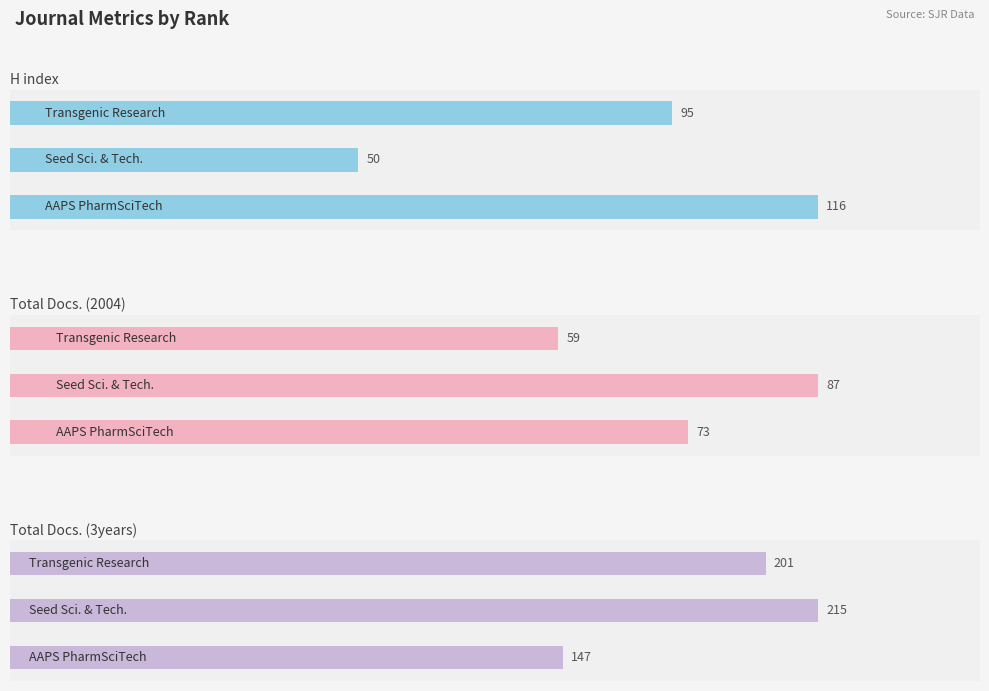

The Total Docs. (3years) series shows 333 at 1. True or false?

False